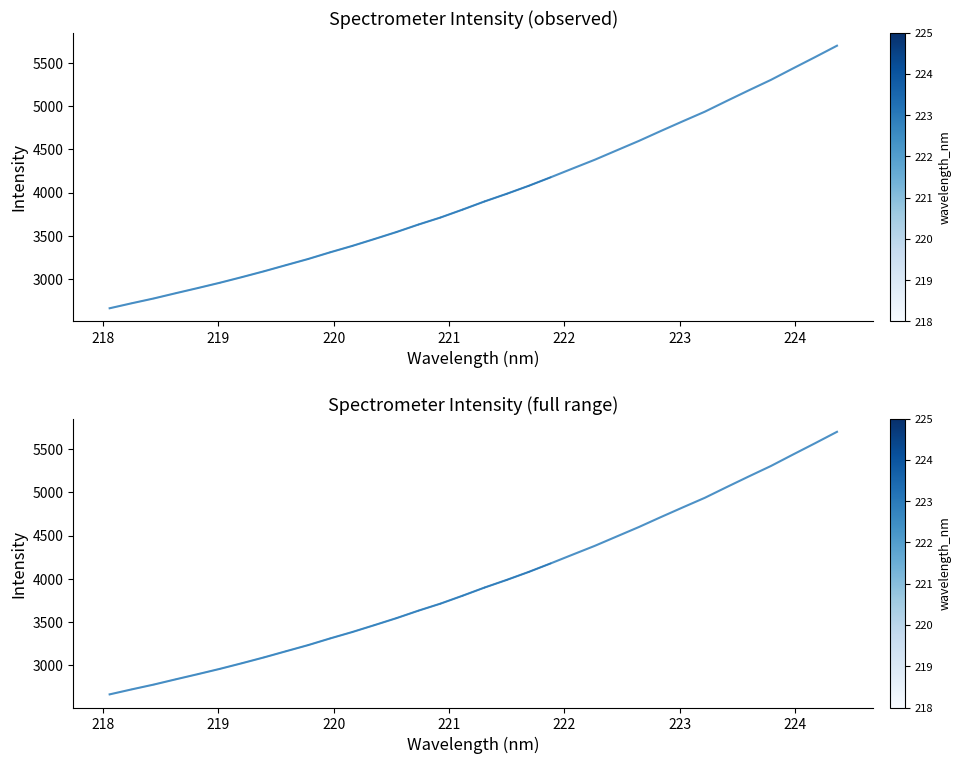

Reading left to right, transcribe all the data shown in this chart.

2657.8	2715.8	2771.6	2832.7	2892.6	2954.0	3019.4	3087.1	3158.6	3229.4	3307.1	3381.1	3460.6	3541.7	3628.8	3710.3	3801.9	3896.8	3984.9	4077.7	4176.9	4279.0	4380.2	4489.3	4598.2	4713.6	4826.7	4937.9	5063.0	5185.9	5306.6	5439.1	5569.7	5702.7